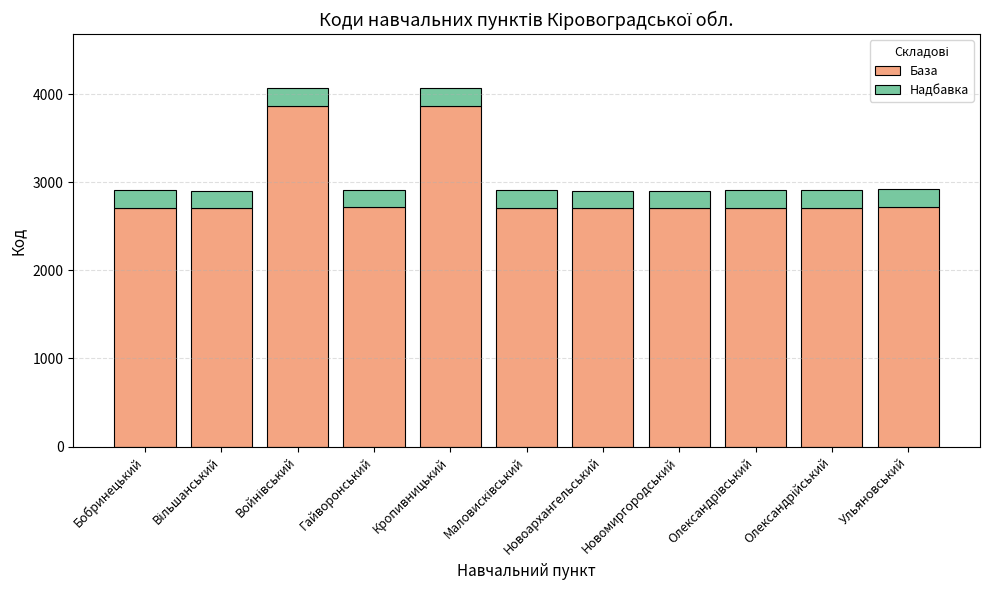

What is the lowest value of the База series?

2702